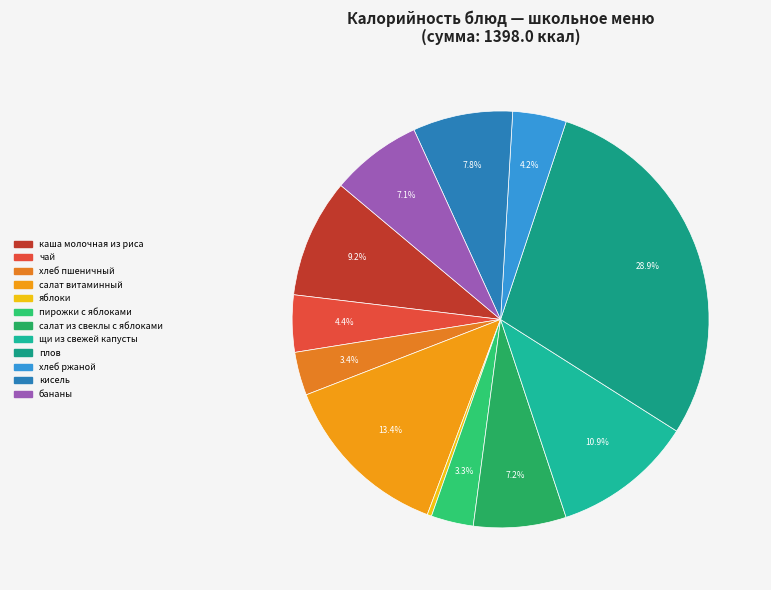

What is the ratio of the value at хлеб ржаной to the value at салат из свеклы с яблоками?

0.6